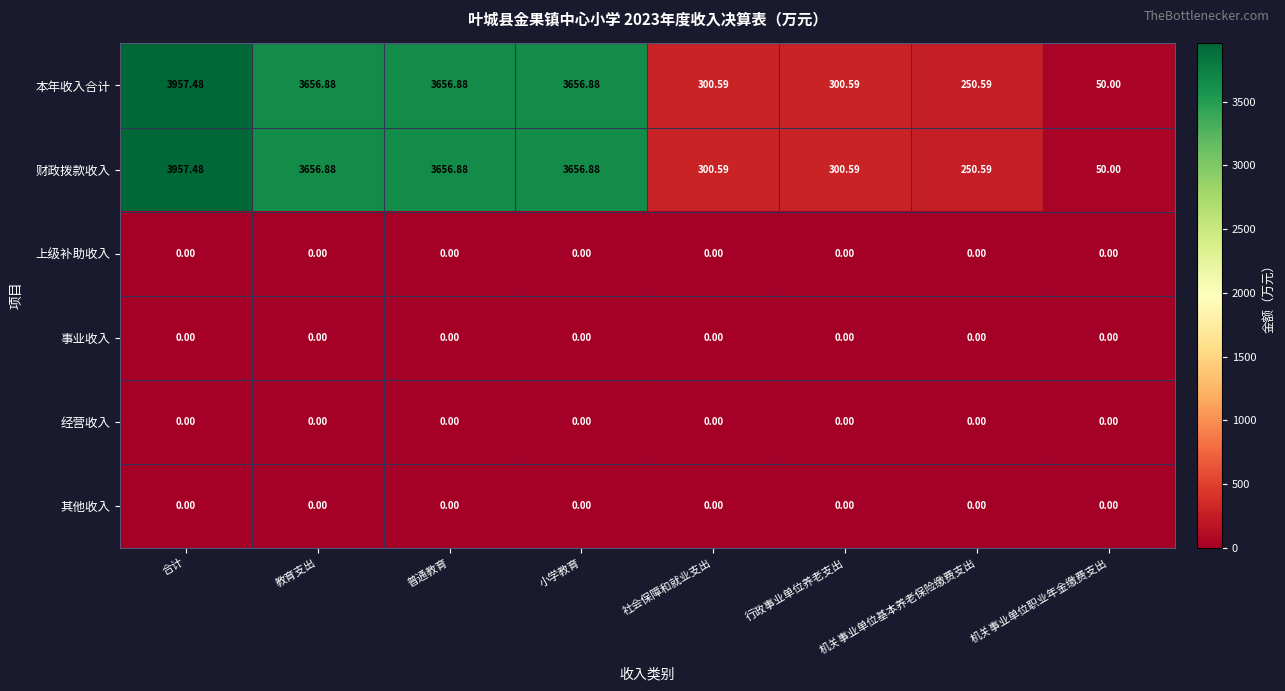

Is the value of 经营收入 at 合计 greater than the value of 本年收入合计 at 行政事业单位养老支出?

No